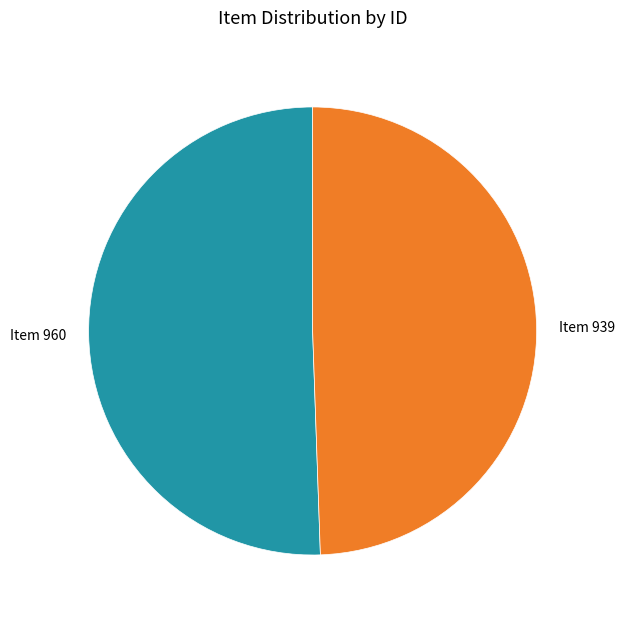

Does any single category account for the majority?

Yes